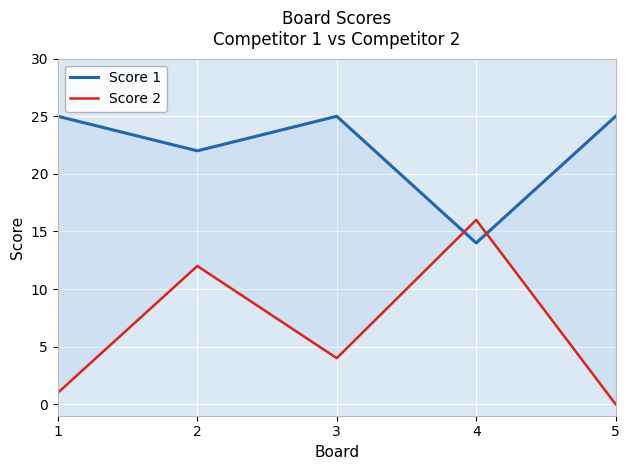

True or false: Score 1 has more than 1 interior local peaks.

False